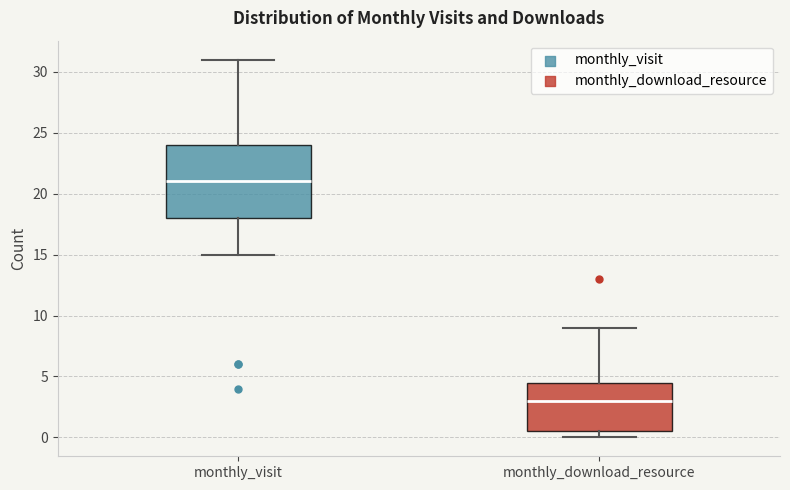

Which box has the highest median line?

monthly_visit